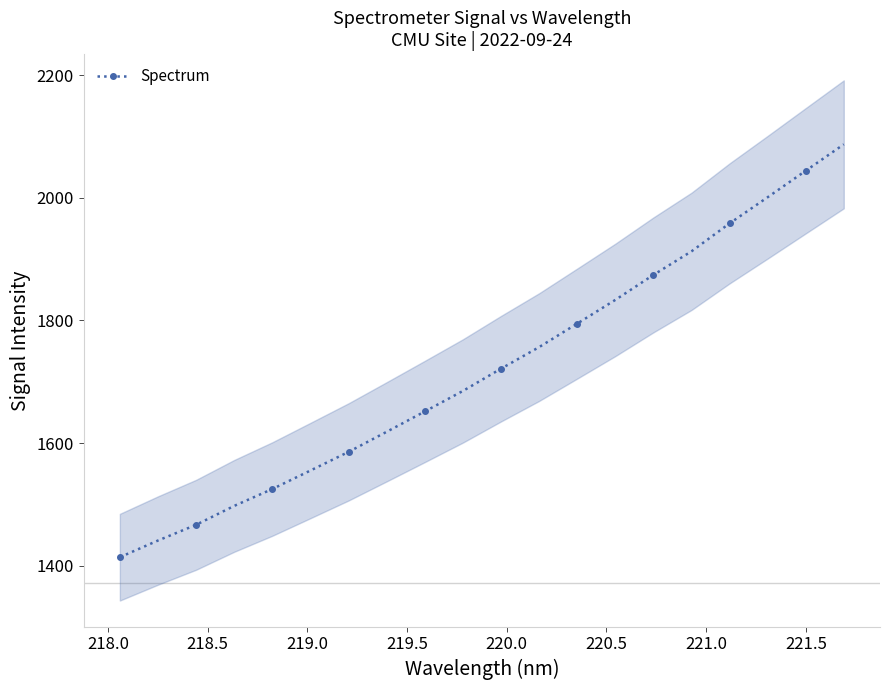

True or false: Spectrum has more than 2 interior local peaks.

False